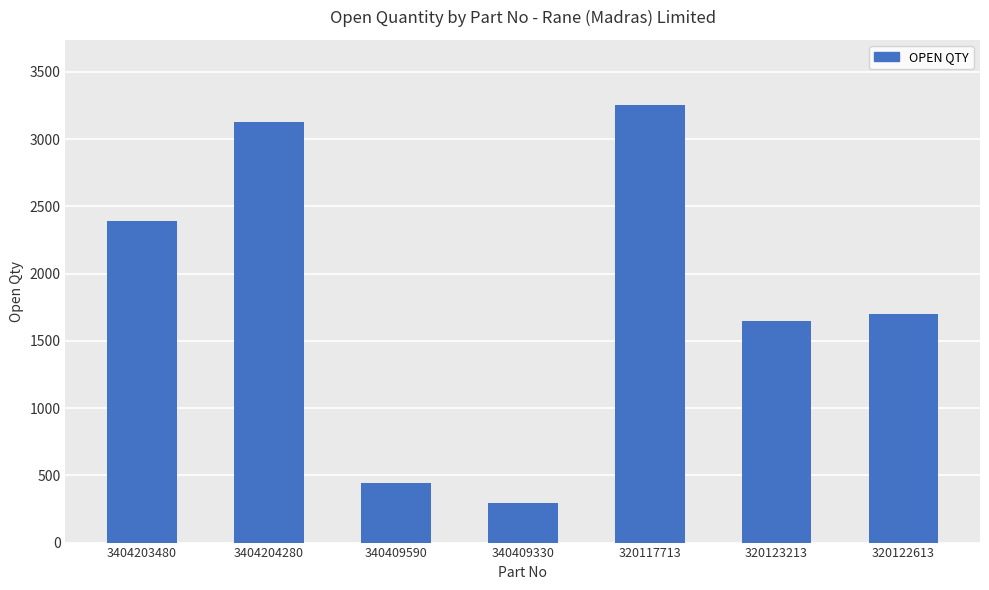

Reading right to left, what are all the values shown in this chart?

1700	1647	3250	292	441	3129	2392